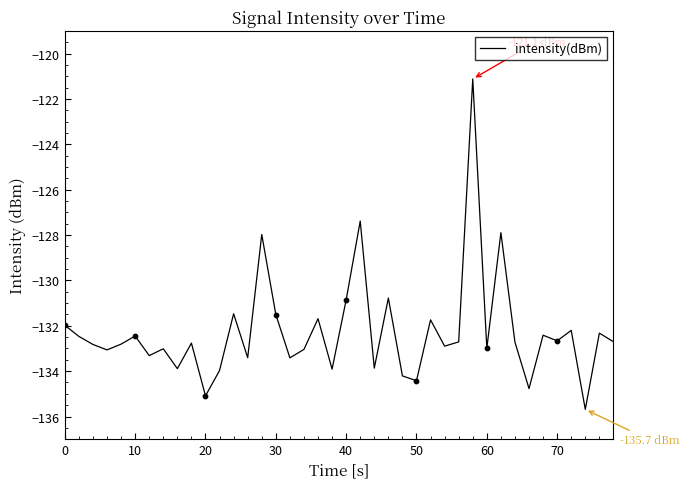

What is the difference between the maximum and minimum values?

14.6